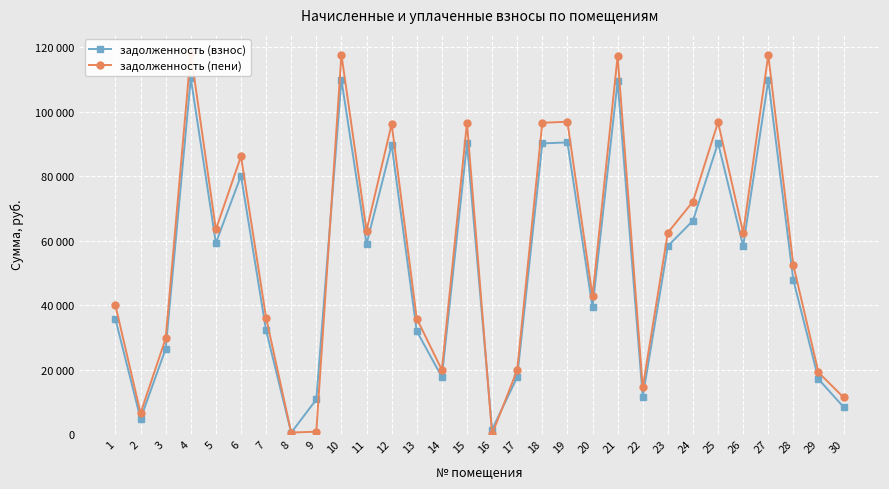

What is the approximate value of задолженность (пени) at 7?

36107.5